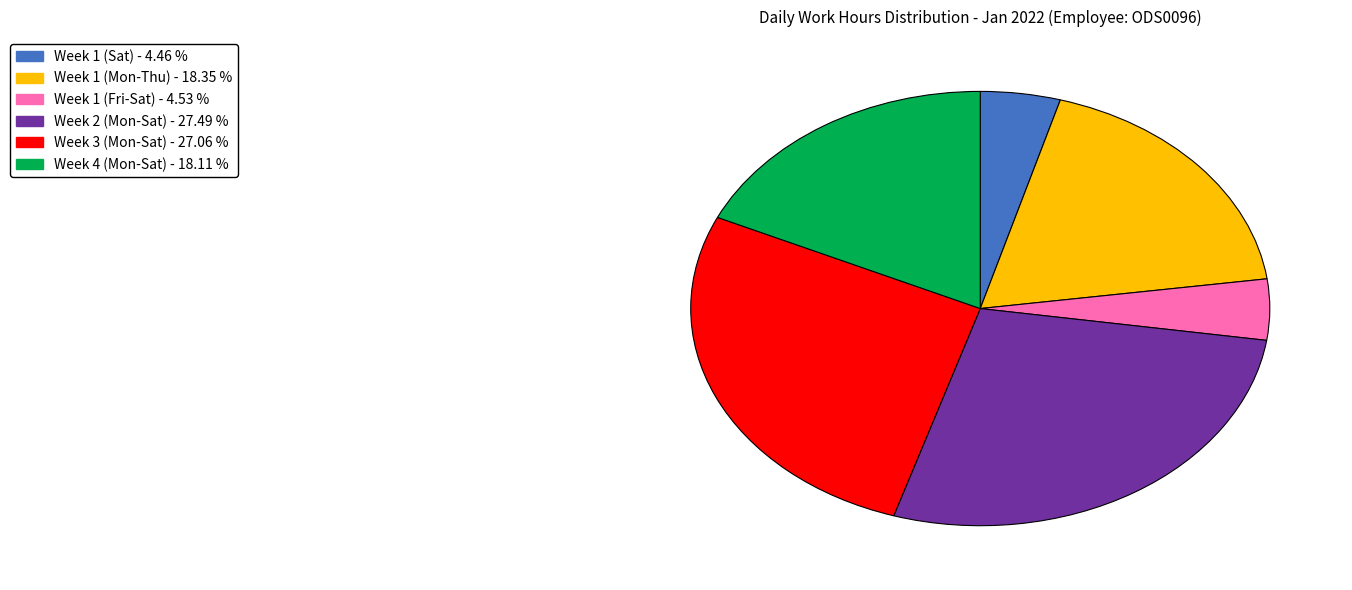

Does any single category account for the majority?

No